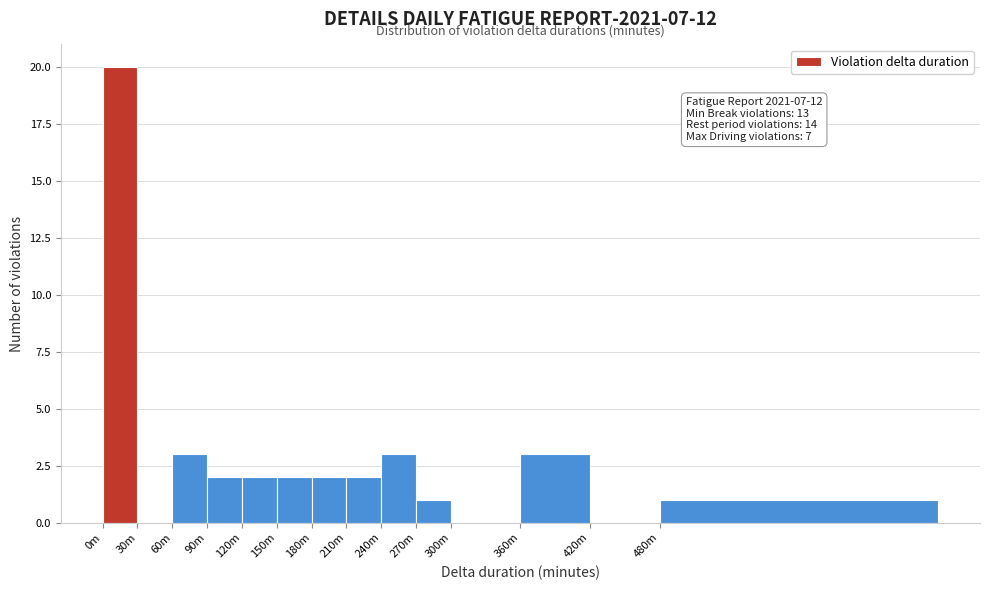

Reading left to right, what are all the values shown in this chart?

0m=20	30m=0	60m=3	90m=2	120m=2	150m=2	180m=2	210m=2	240m=3	270m=1	300m=0	360m=3	420m=0	480m=1